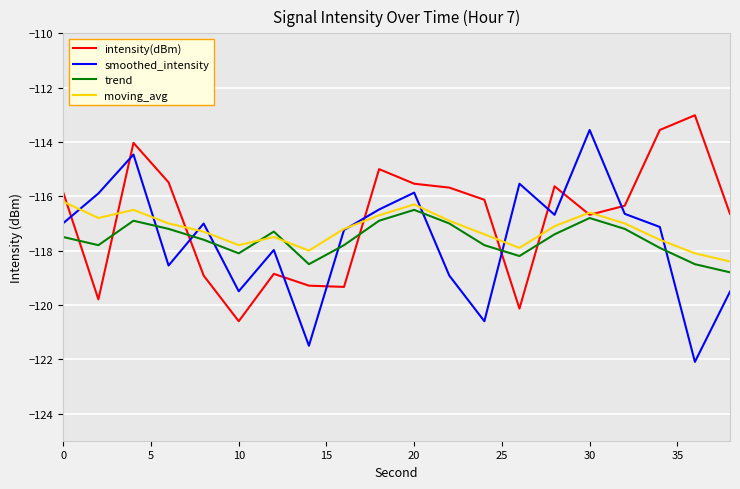

Which series has the widest spread of values?

smoothed_intensity